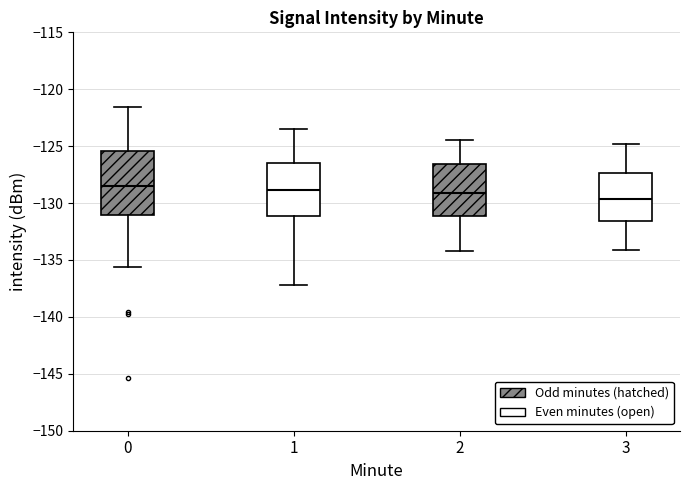

Comparing the boxes themselves (not the whiskers), which one is the tallest?

0